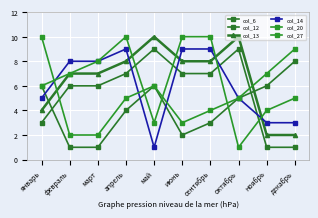

The value of col_13 at декабрь is 3. True or false?

False